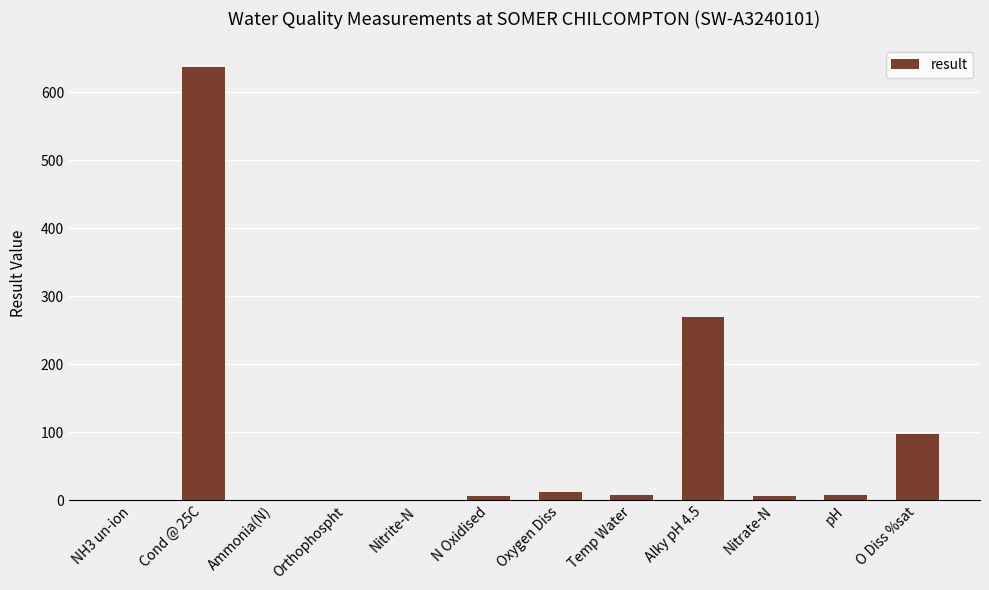

What is the difference between the values at O Diss %sat and Nitrate-N?

90.7